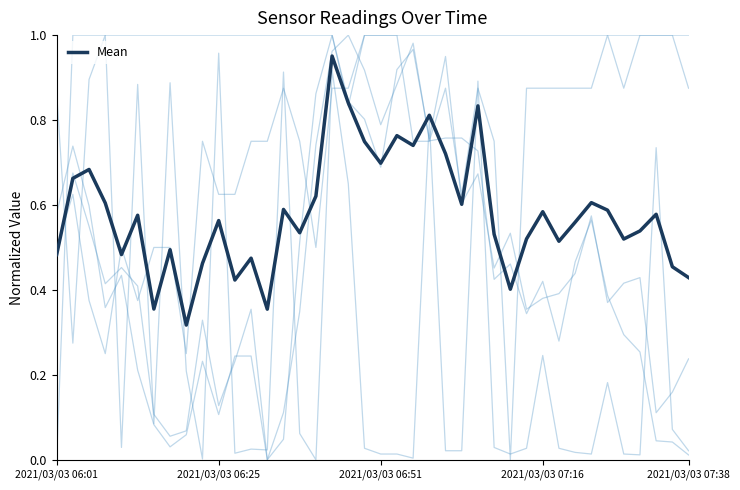

Does the chart have visible grid lines?

No